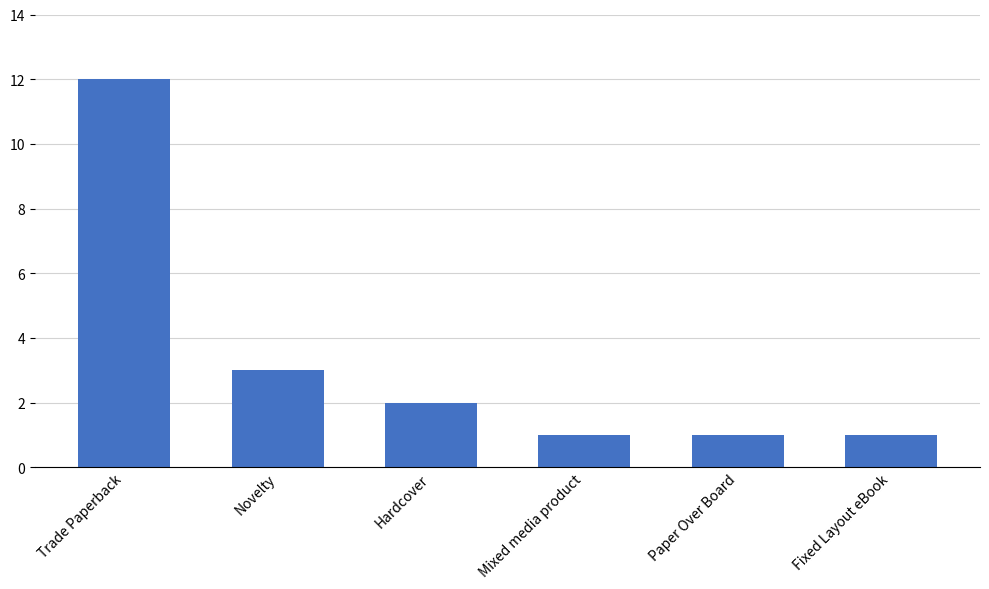

What is the greatest value displayed?

12